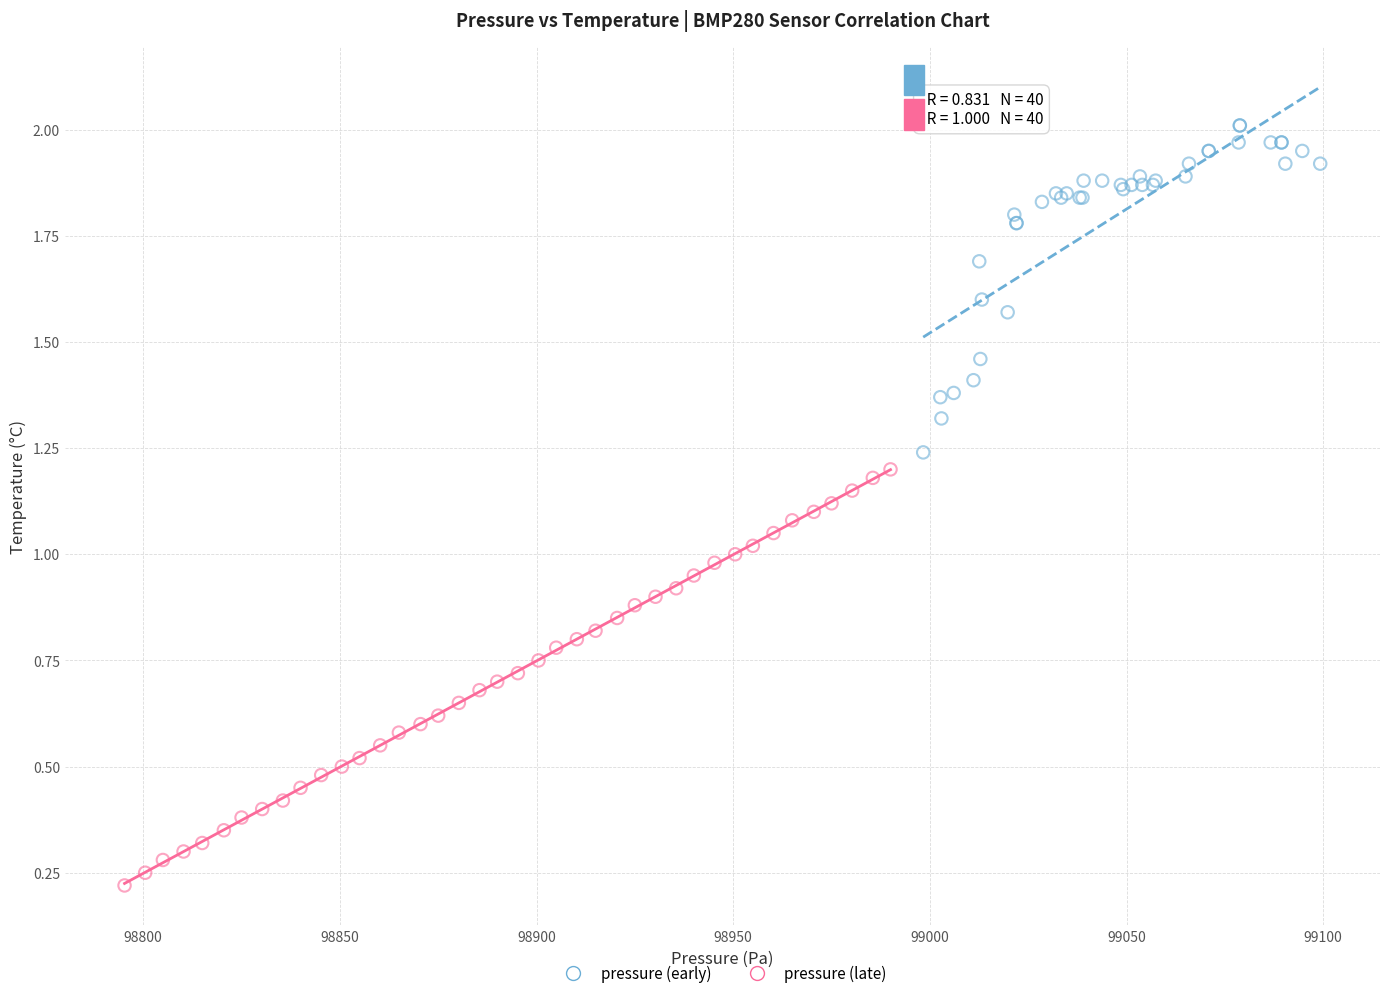

Which series reaches the maximum Y coordinate?

pressure (early)